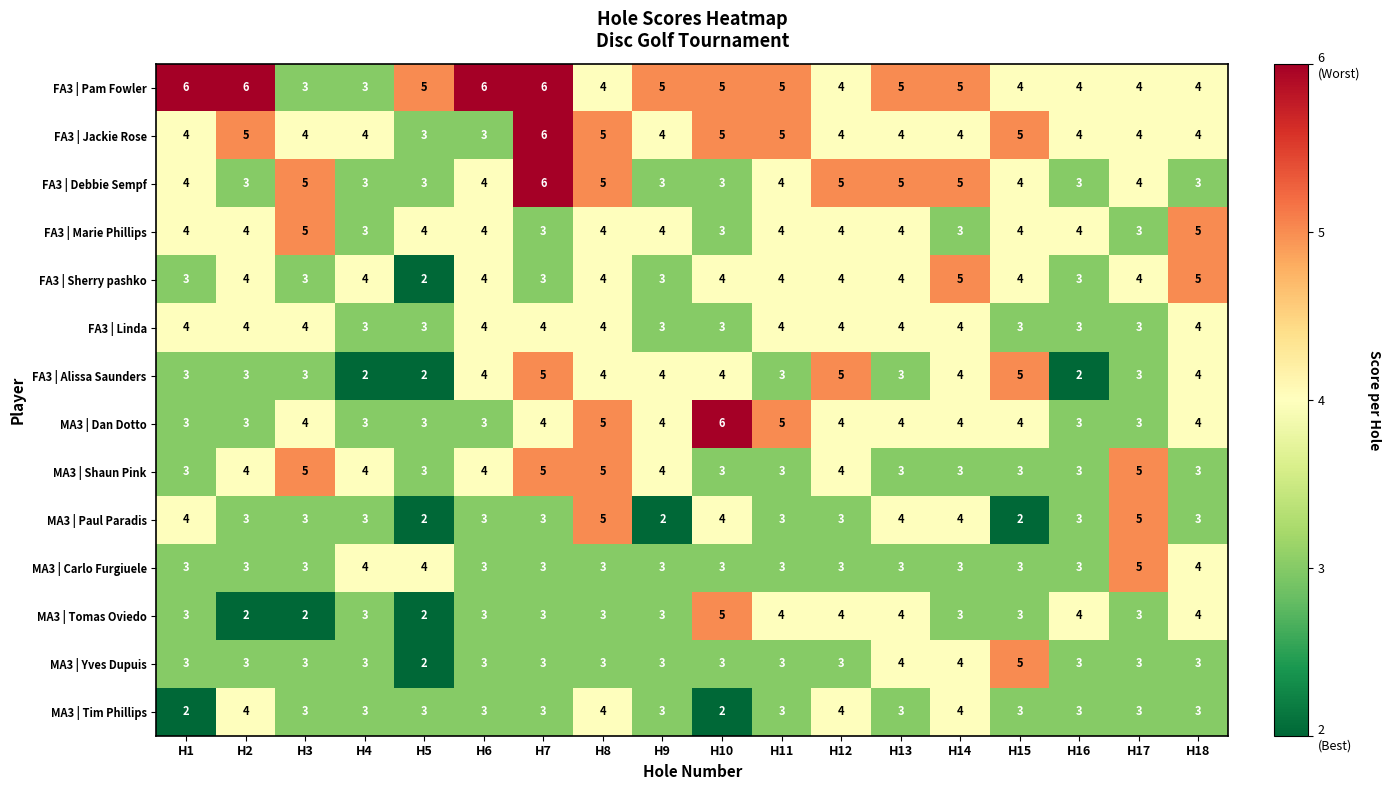

What is the greatest value displayed?

6